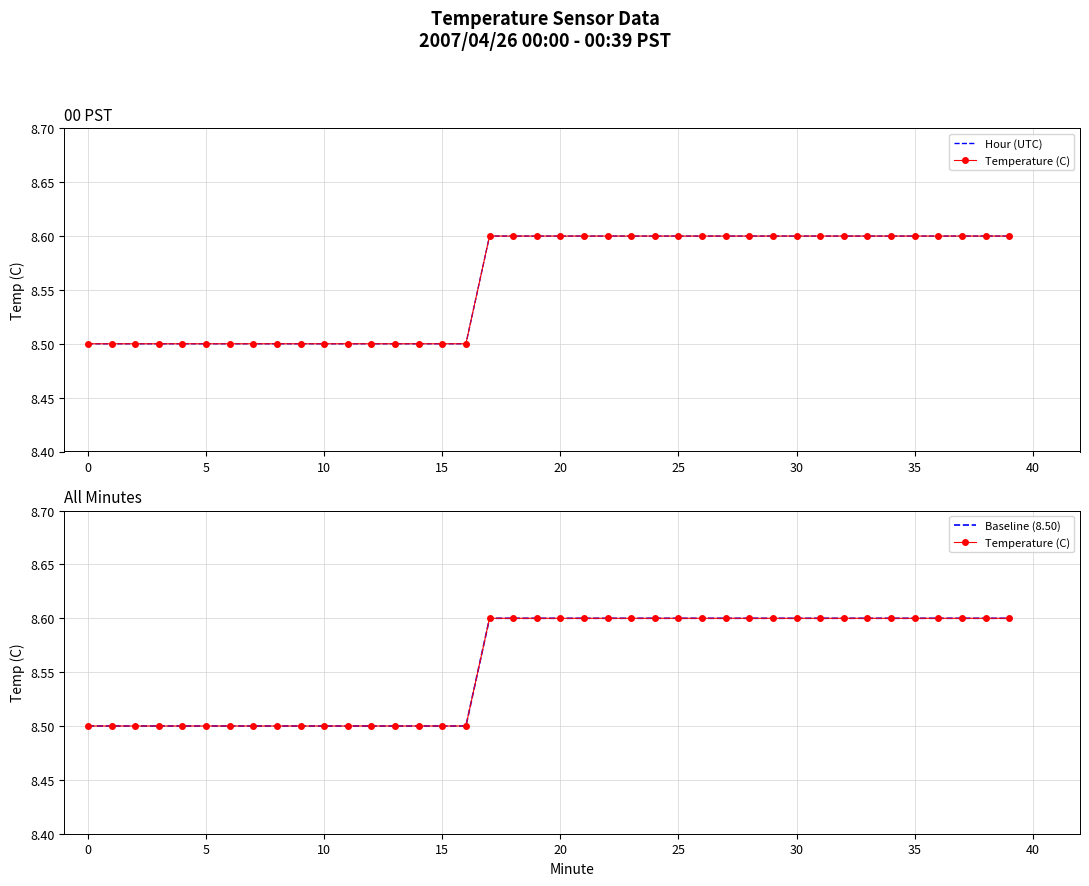

What are all the series names shown in the legend?

Hour (UTC), Temperature (C), Baseline (8.50)